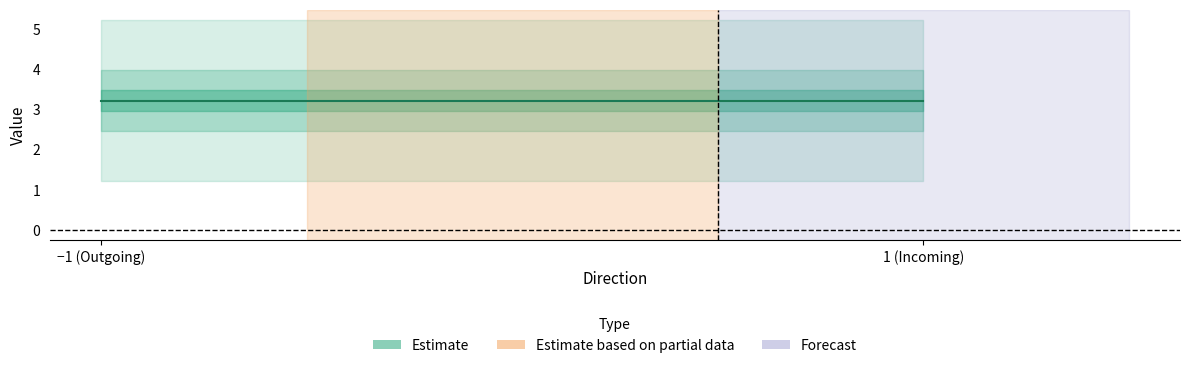

Does the chart have visible grid lines?

No